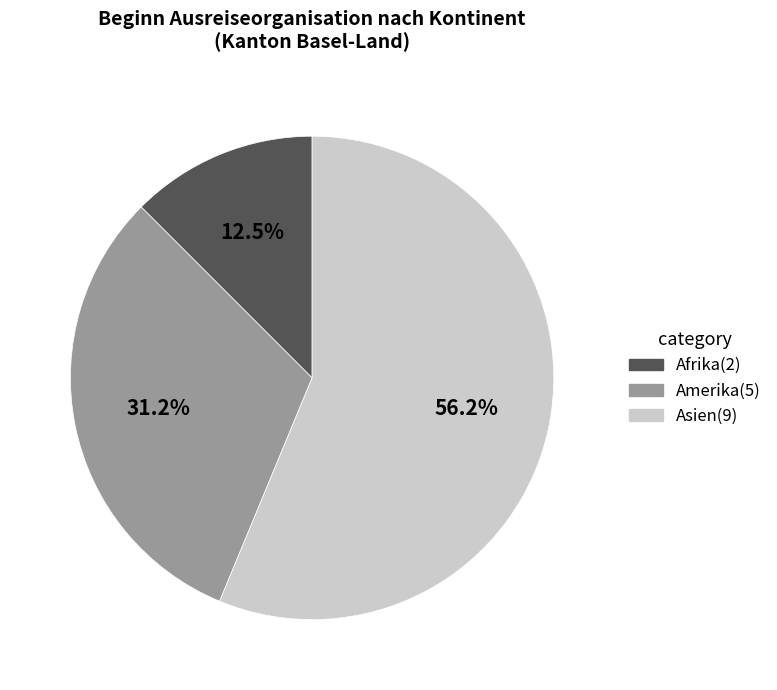

How many segments does this pie chart have?

3